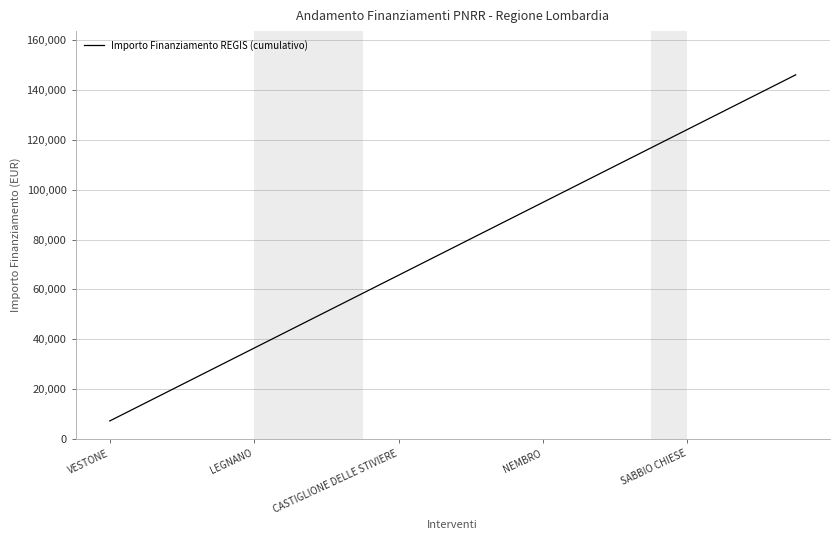

What is the maximum value shown in the chart?

146020